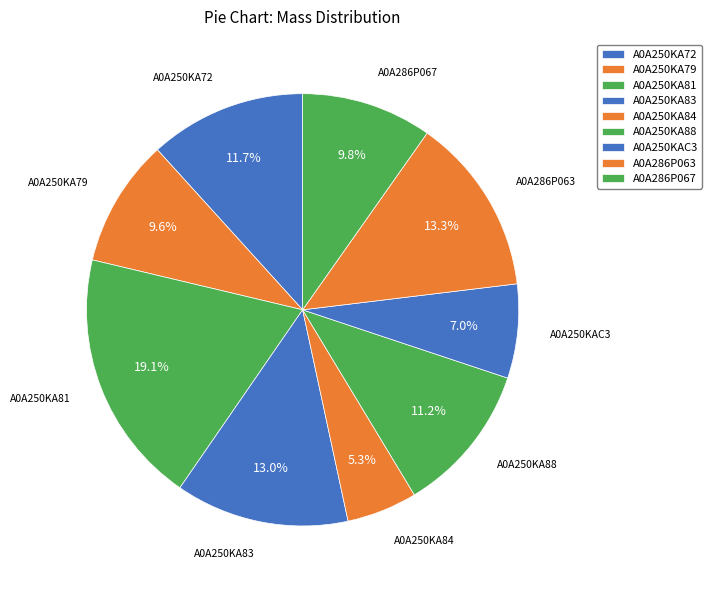

True or false: A0A250KA72 accounts for 1% of the total.

False